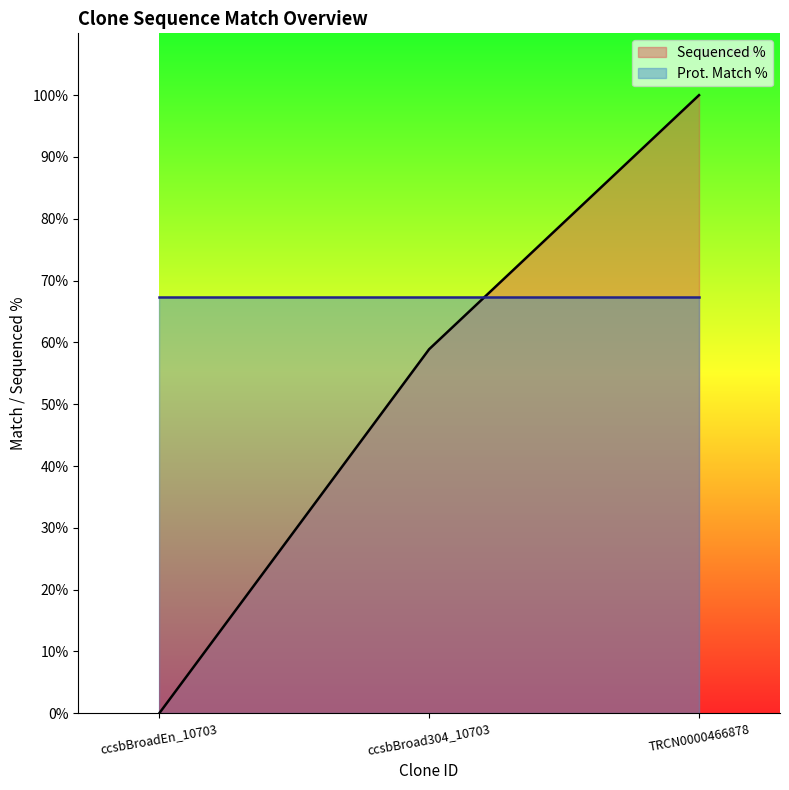

Which series has the widest spread of values?

Sequenced %